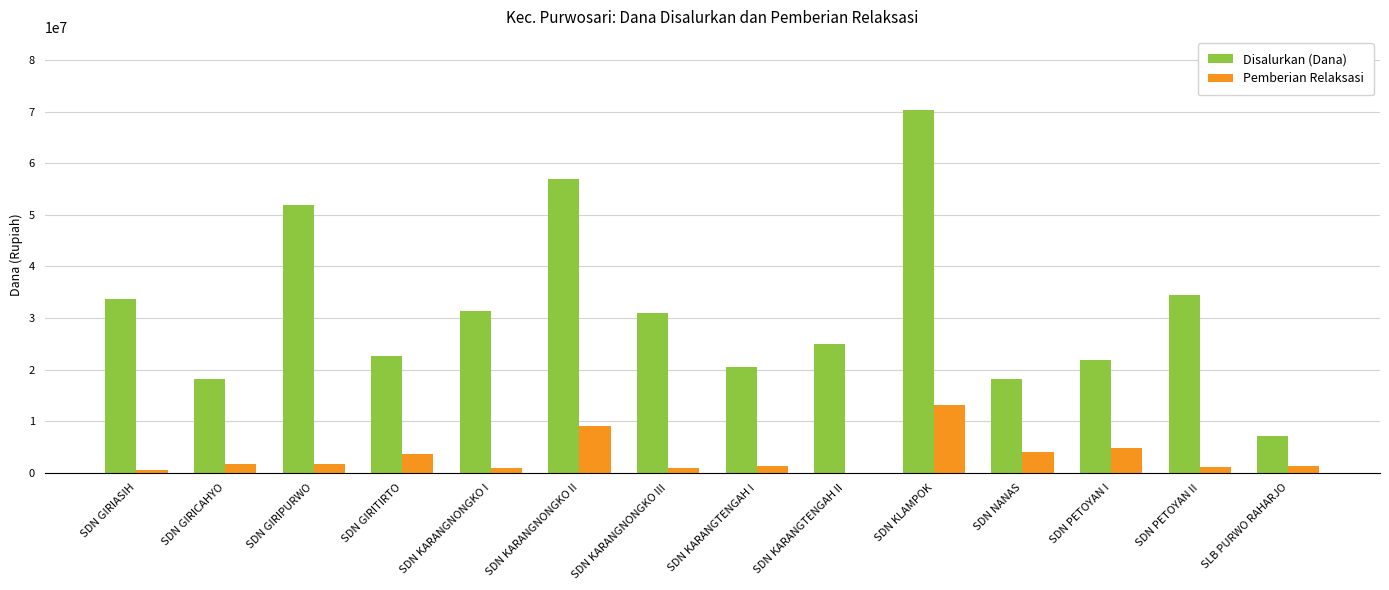

How many groups of bars are there?

14